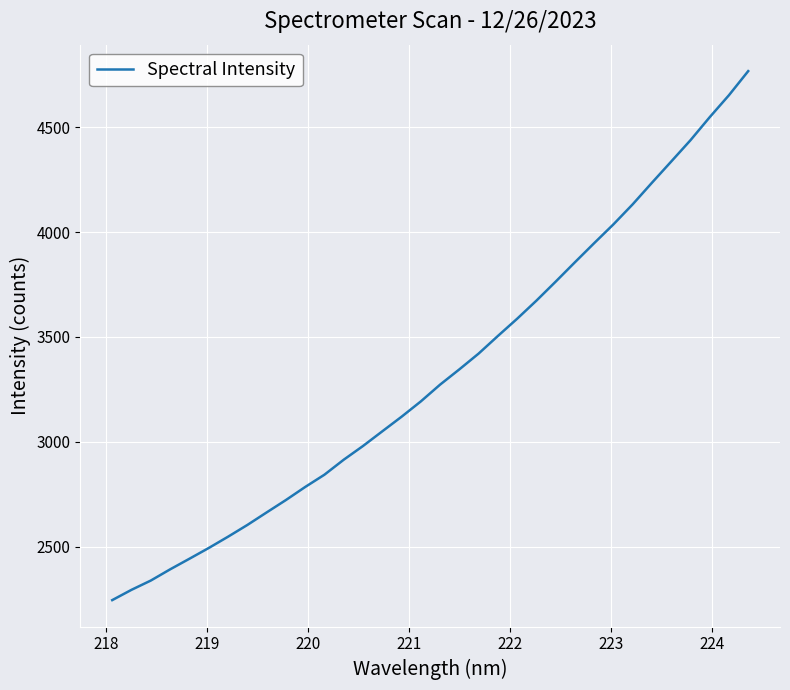

What is the difference between the maximum and second lowest values?

2473.0